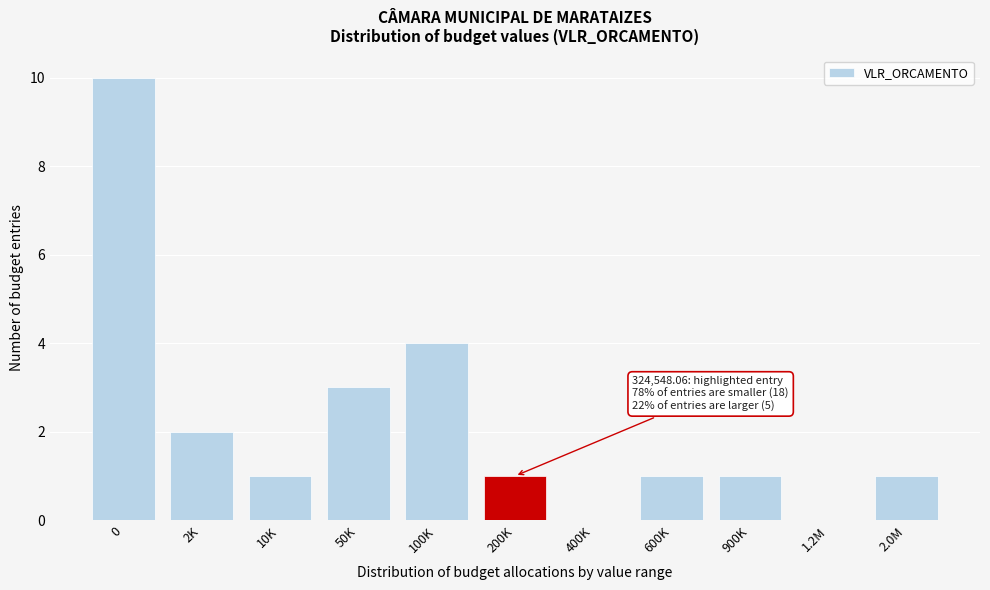

Reading left to right, extract all data points from this chart.

0=10	2K=2	10K=1	50K=3	100K=4	200K=1	400K=0	600K=1	900K=1	1.2M=0	2.0M=1